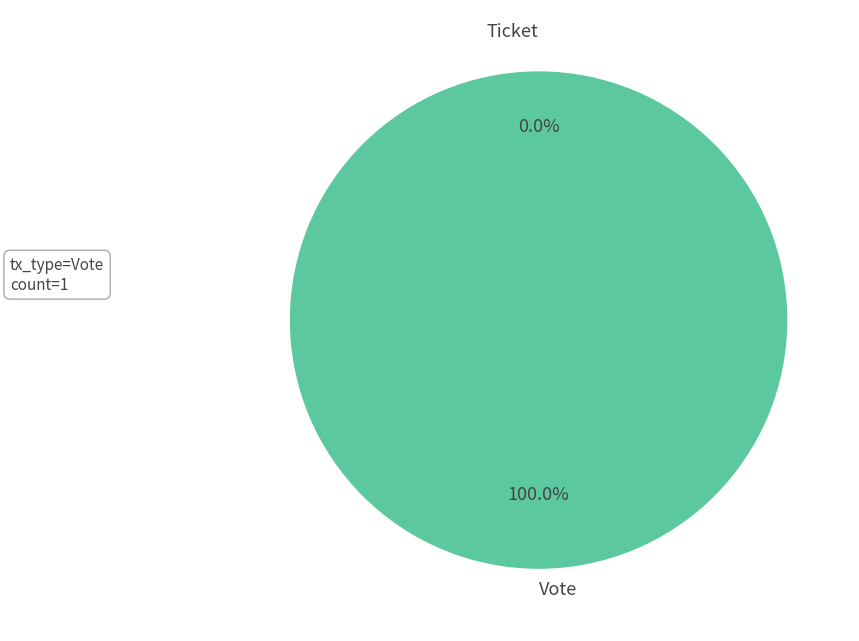

Rank the categories by value from lowest to highest.

Ticket, Vote